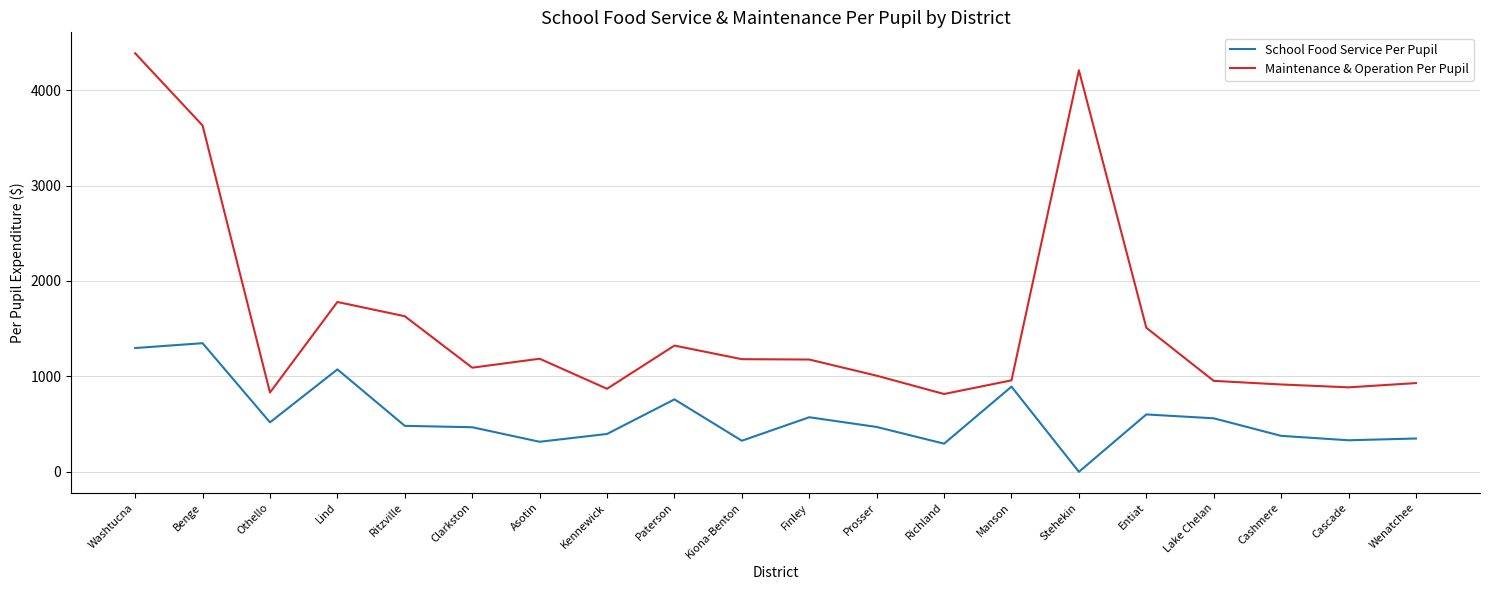

How many lines are shown in the chart?

2